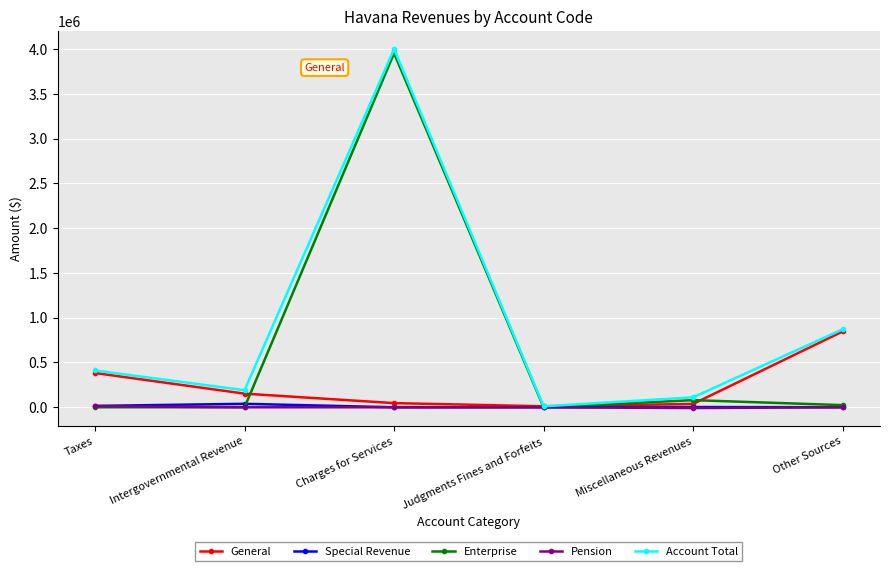

What is the highest value of the Account Total series?

4000000